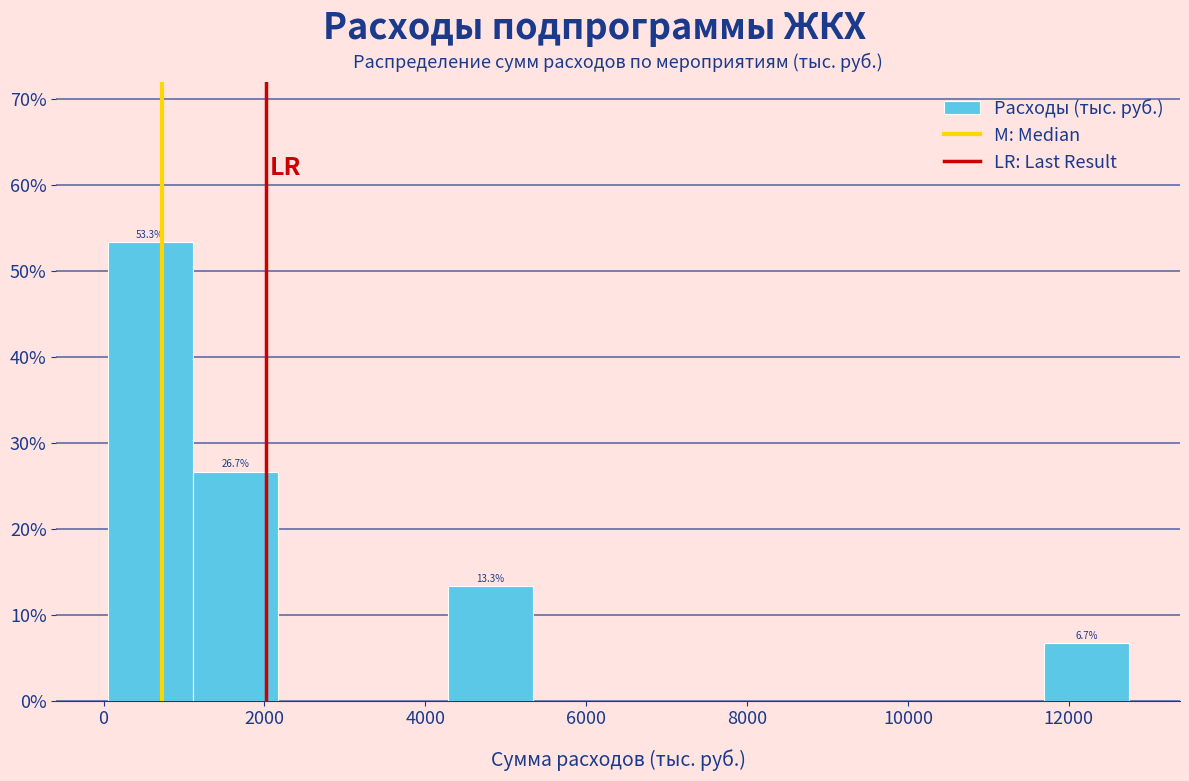

Over which range of the x-axis is the bar tallest?

0 to 1200